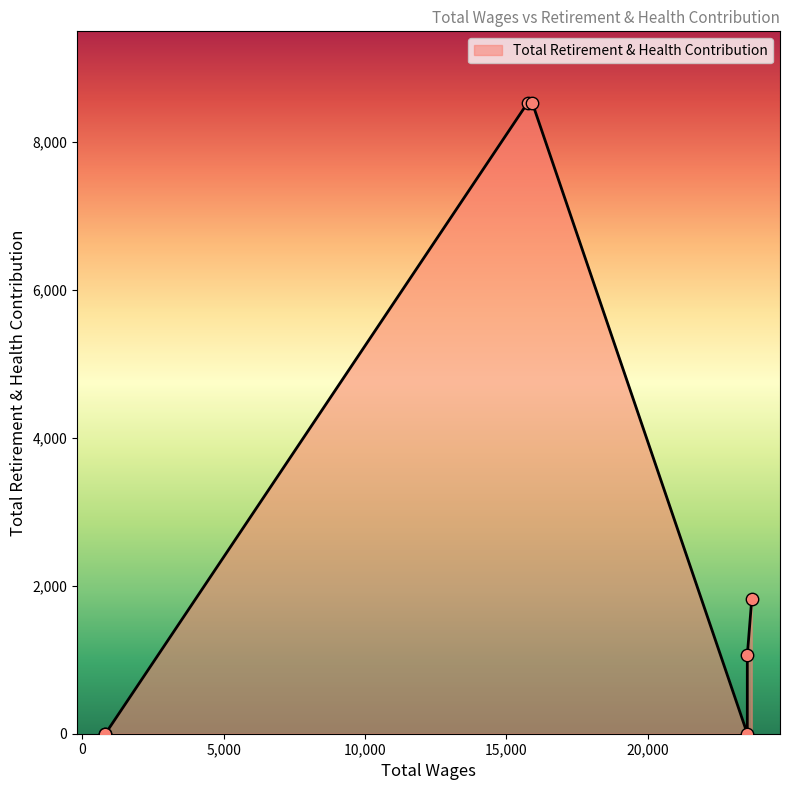

Which has a higher value, 822.0 or 23522.0?

822.0